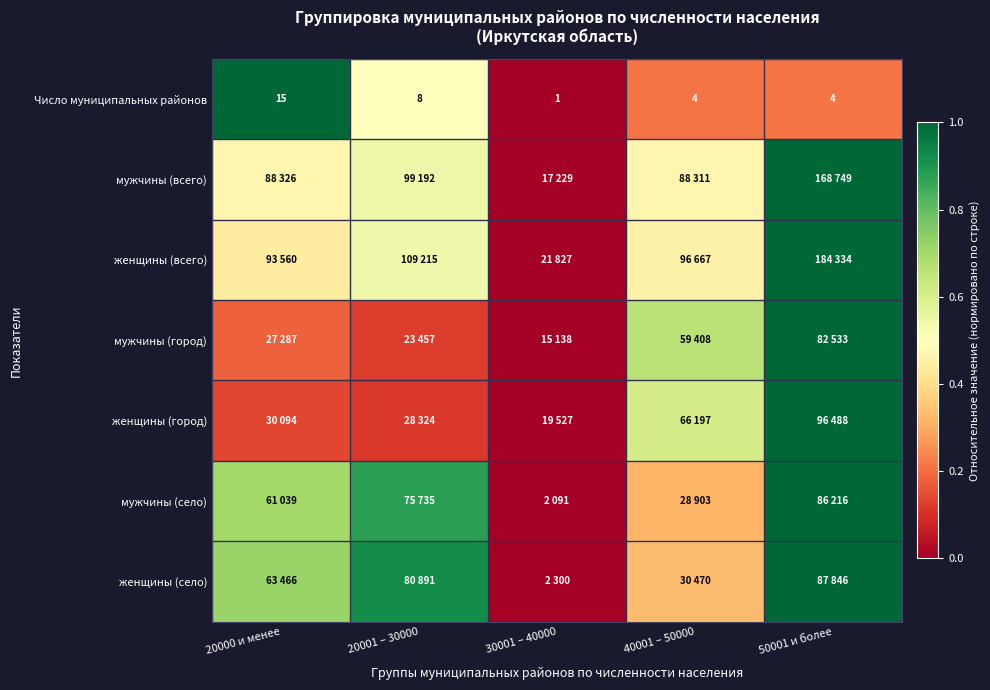

Which category has the highest value in the Число муниципальных районов series?

20000 и менее